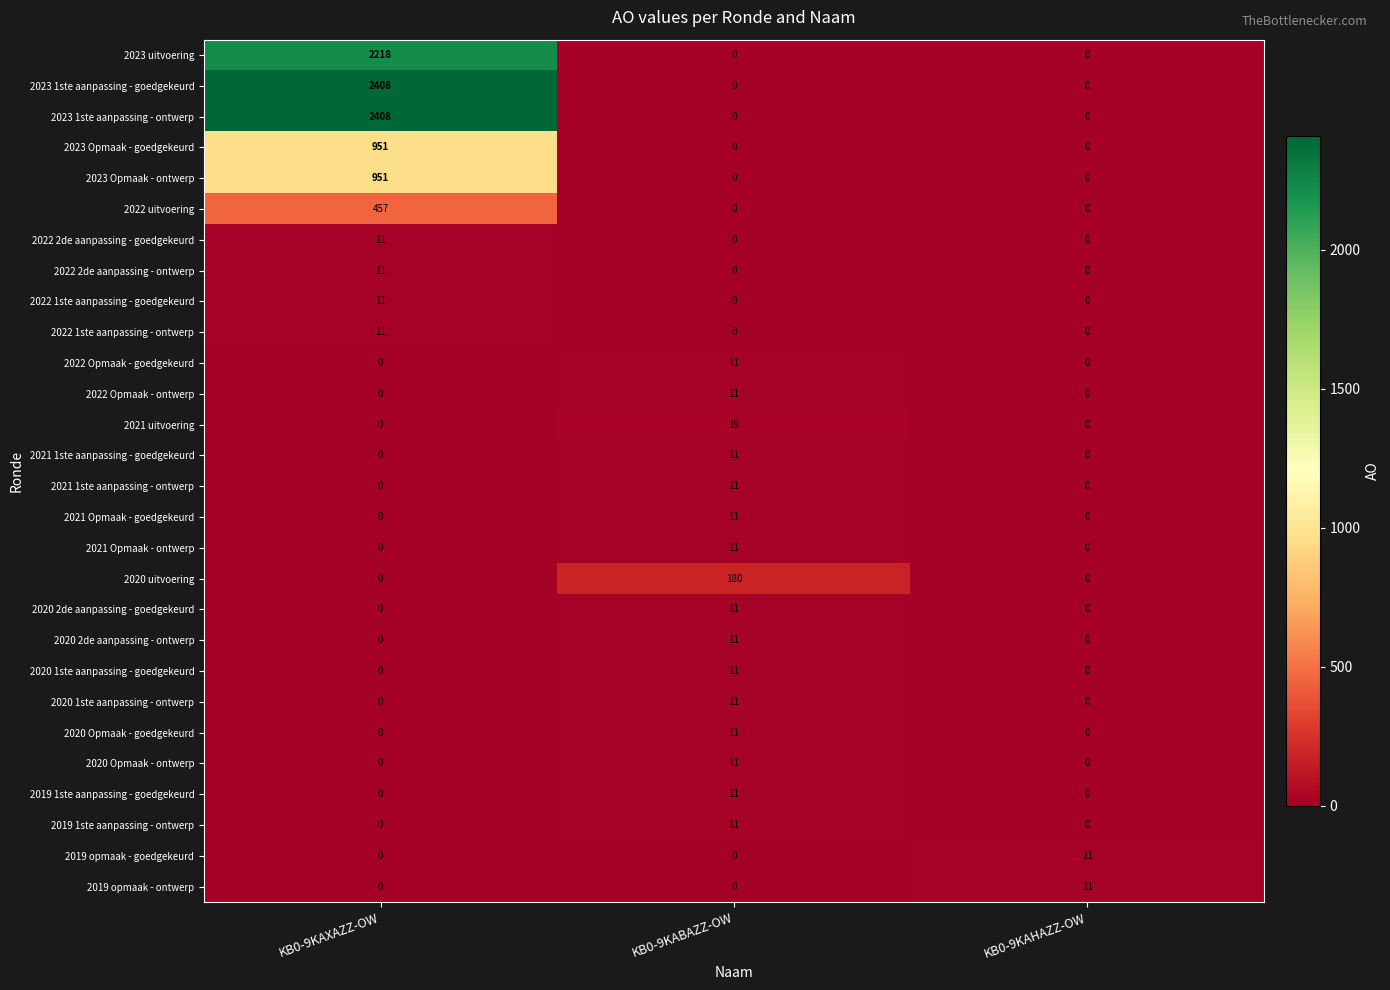

True or false: 2019 opmaak - goedgekeurd has a value of 4 at KB0-9KAXAZZ-OW.

False